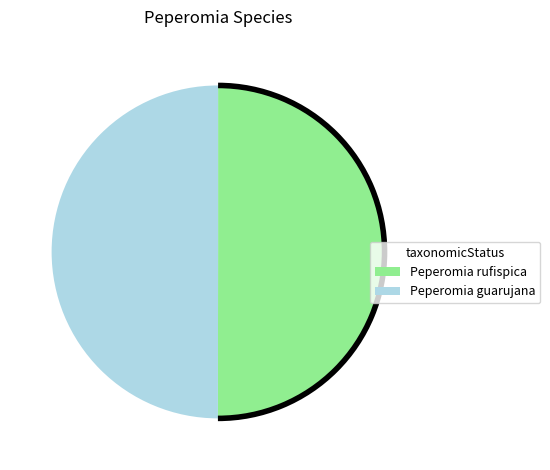

Is it true that Peperomia rufispica is 50% of the pie?

True